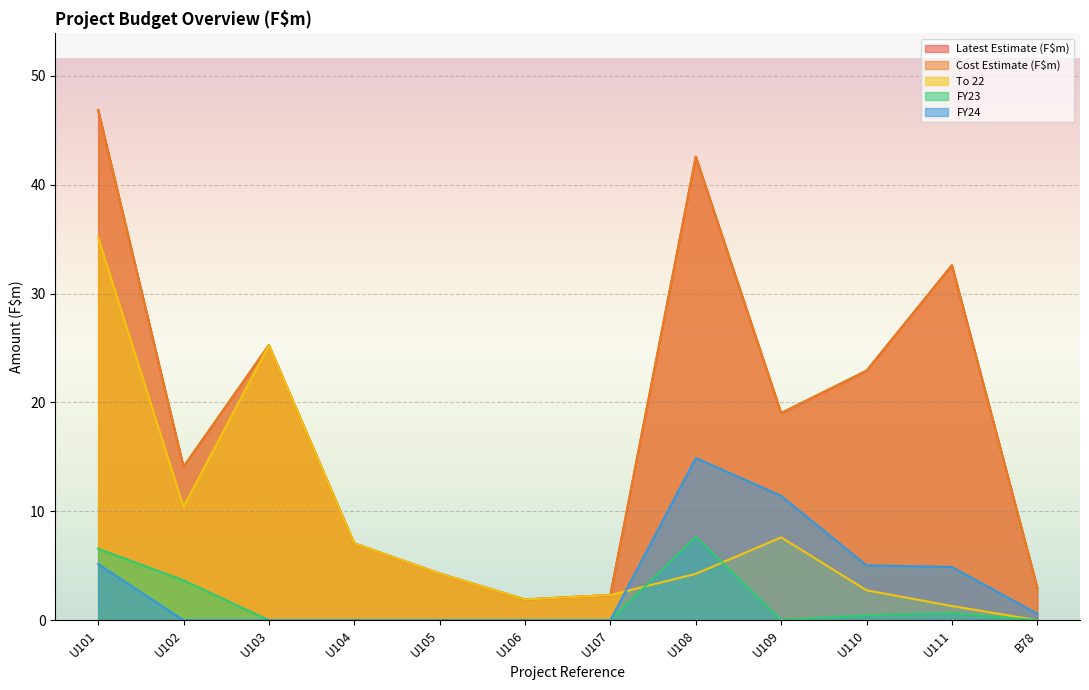

What is the spread (max minus min) of values at U101?

41.7